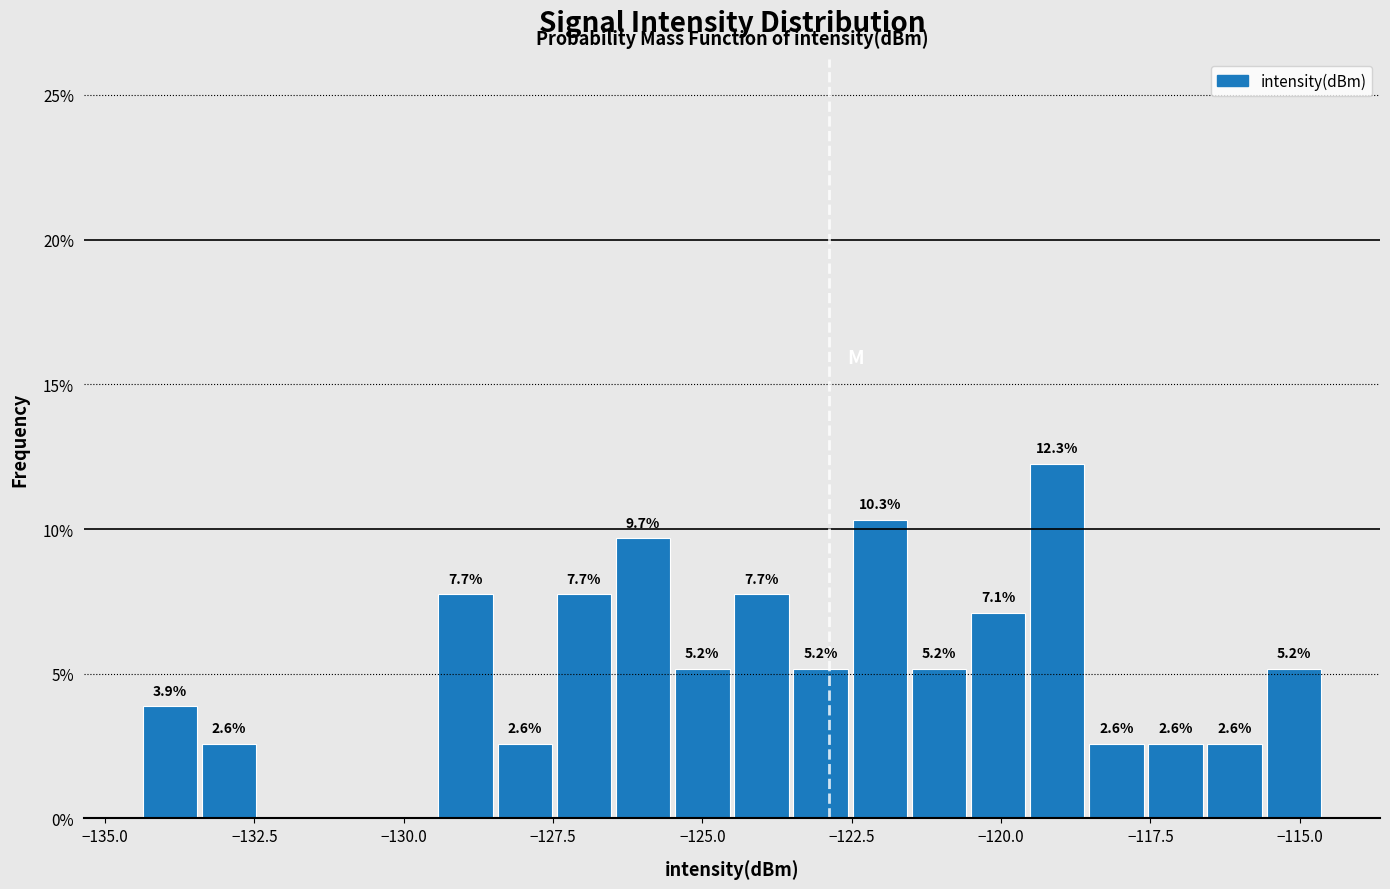

Read against the x-axis, roughly where is the centre of the tallest bar?

-119.0